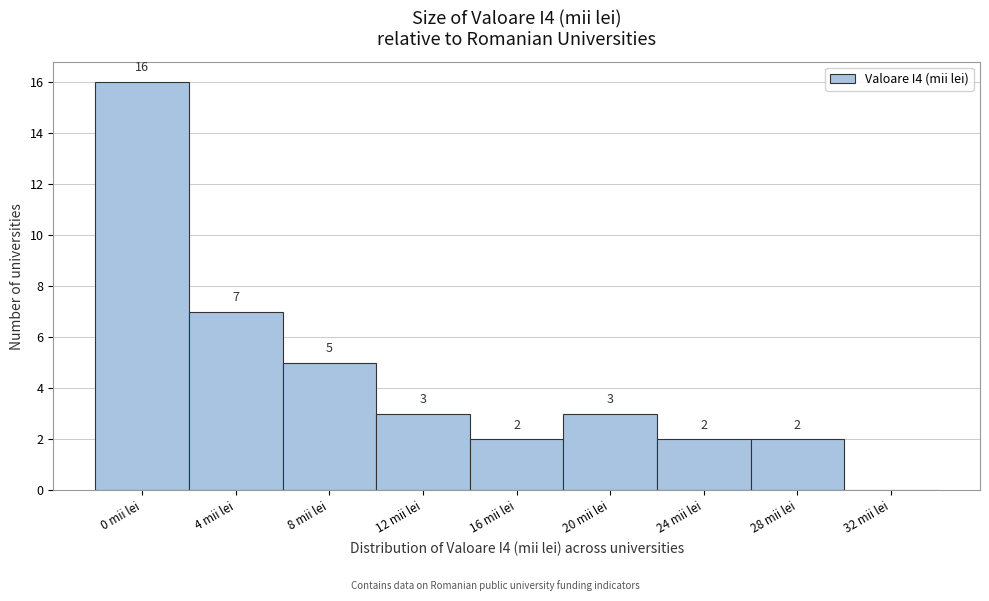

Reading right to left, extract all data points from this chart.

32 mii lei=0	28 mii lei=2	24 mii lei=2	20 mii lei=3	16 mii lei=2	12 mii lei=3	8 mii lei=5	4 mii lei=7	0 mii lei=16